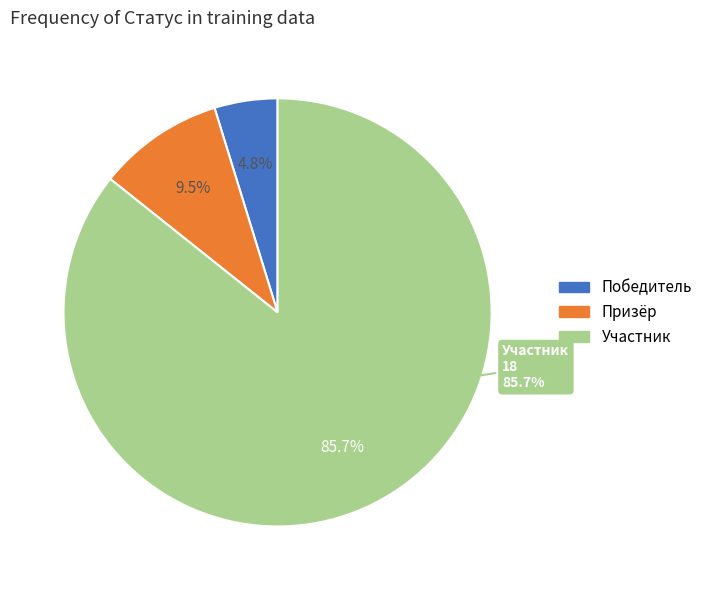

What is the change in value from Победитель to Участник?

+17